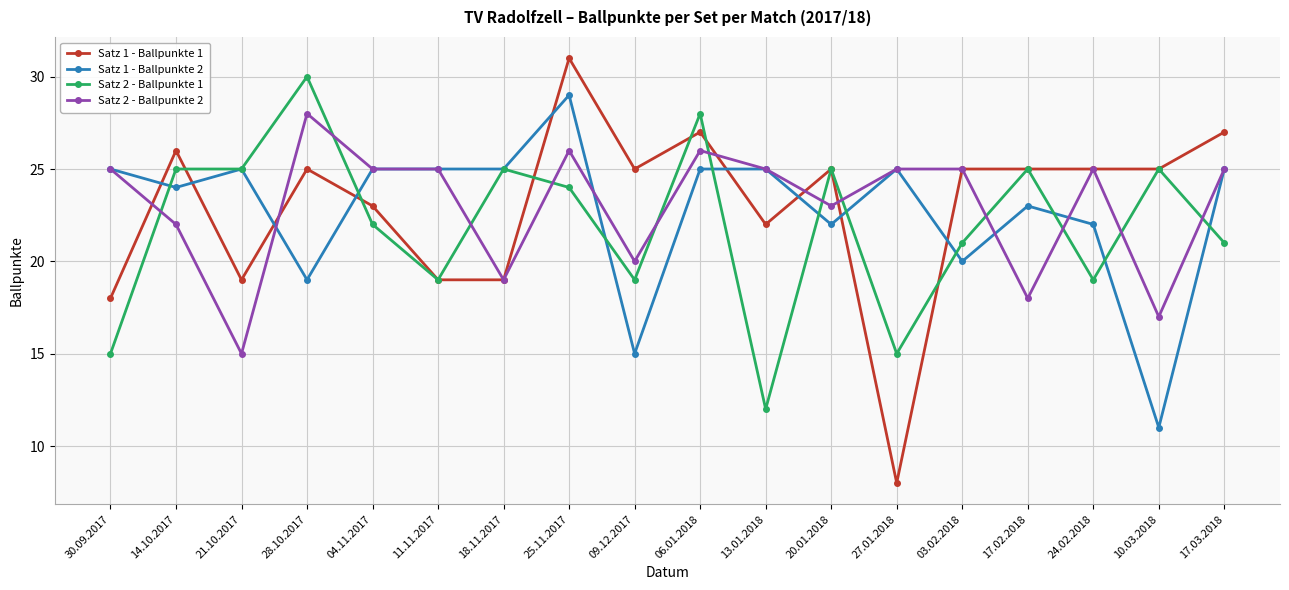

True or false: Satz 2 - Ballpunkte 2 and Satz 2 - Ballpunkte 1 intersect in this chart.

True